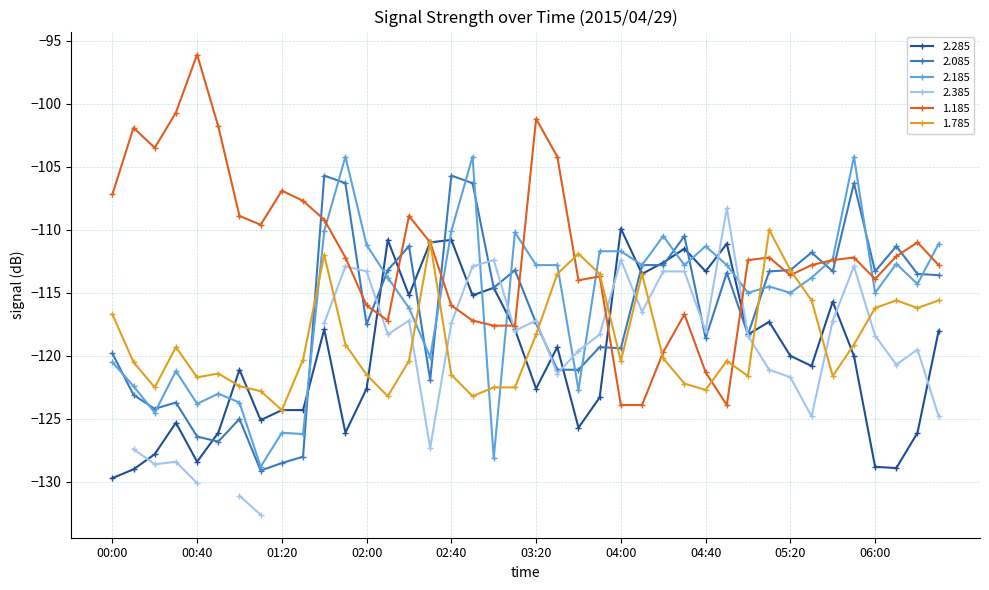

True or false: 2.085 has more than 0 interior local peaks.

True